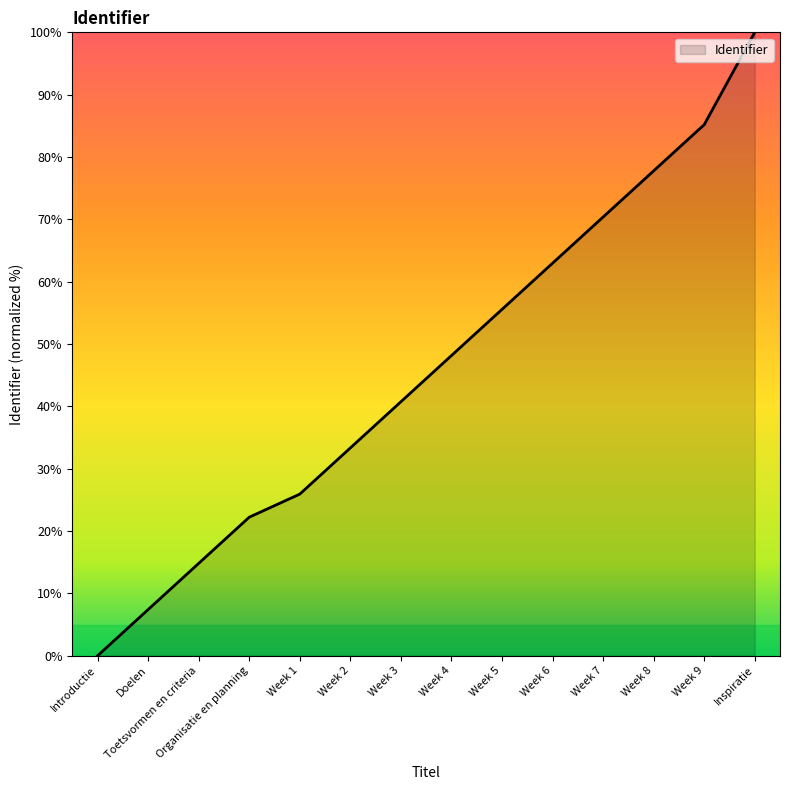

What is the difference between the values at Week 4 and Organisatie en planning?

25.9